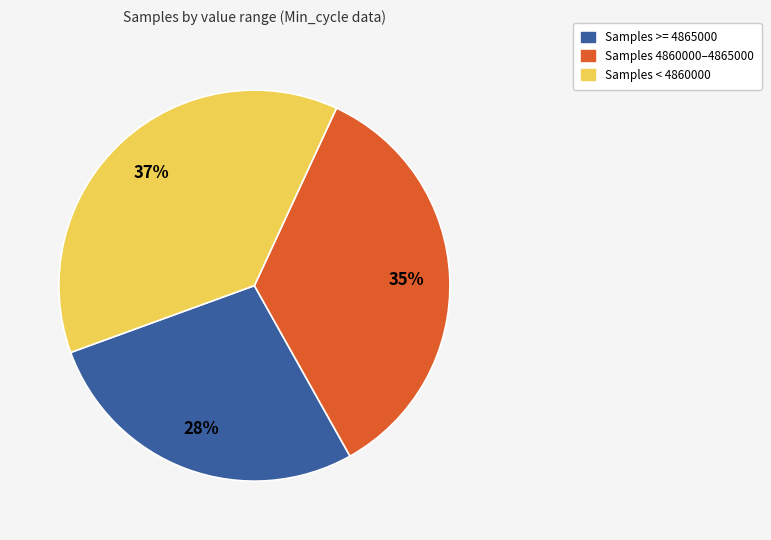

Is there a majority slice in this chart?

No